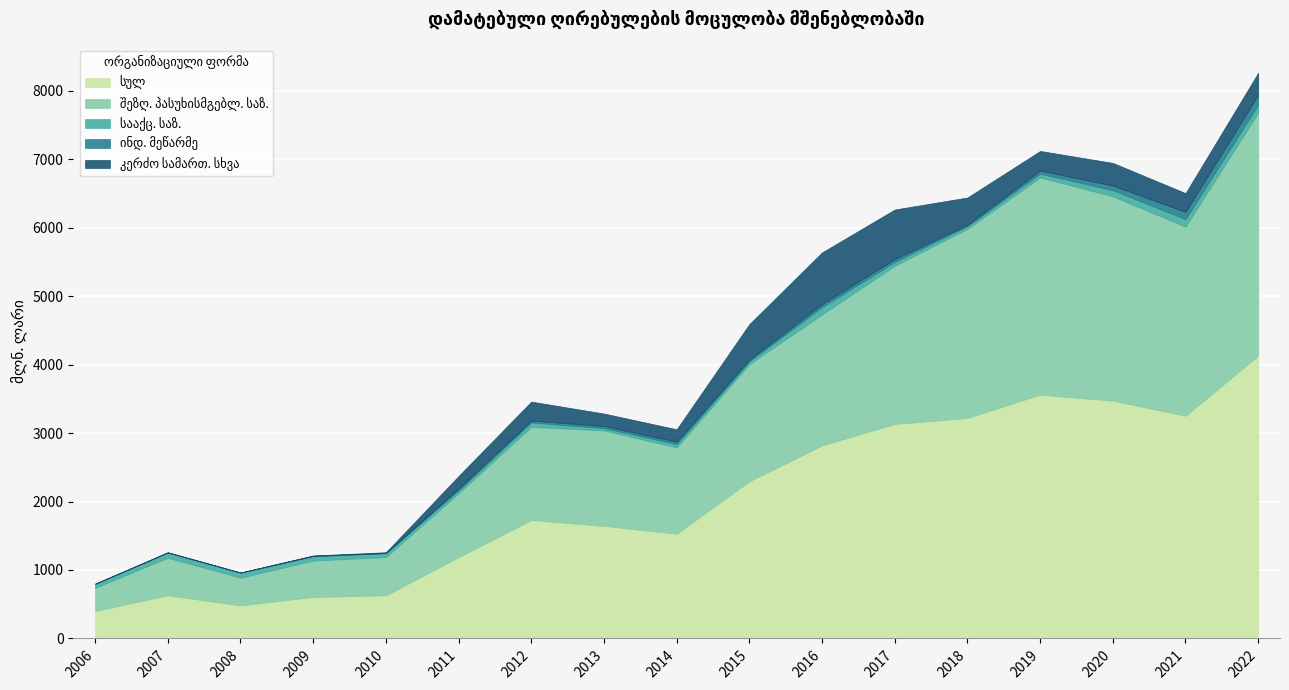

How many values in the სააქც. საზ. series are below 56?

7